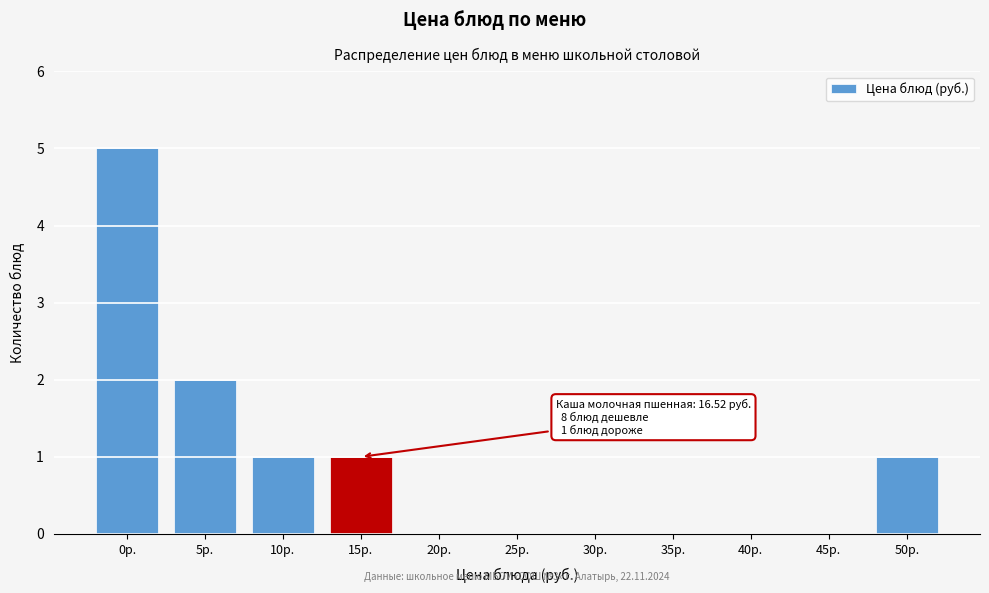

Reading right to left, what are all the values shown in this chart?

50р.=1	45р.=0	40р.=0	35р.=0	30р.=0	25р.=0	20р.=0	15р.=1	10р.=1	5р.=2	0р.=5